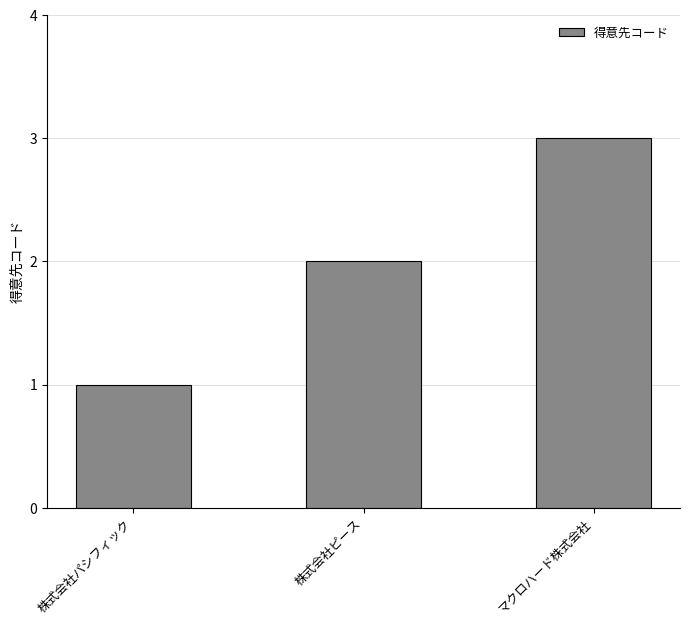

Rank the categories by value from highest to lowest.

マクロハード株式会社, 株式会社ピース, 株式会社パシフィック